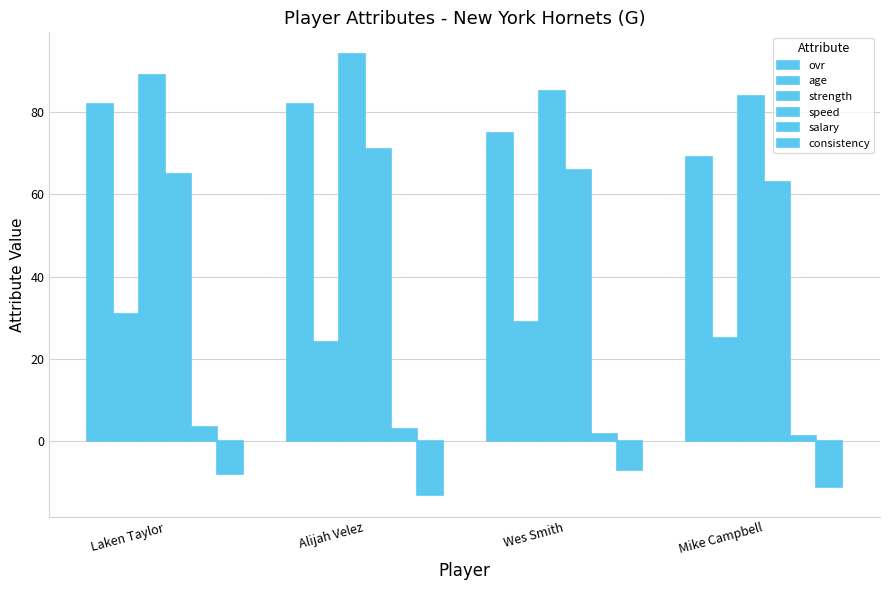

How many bars are there in total?

24